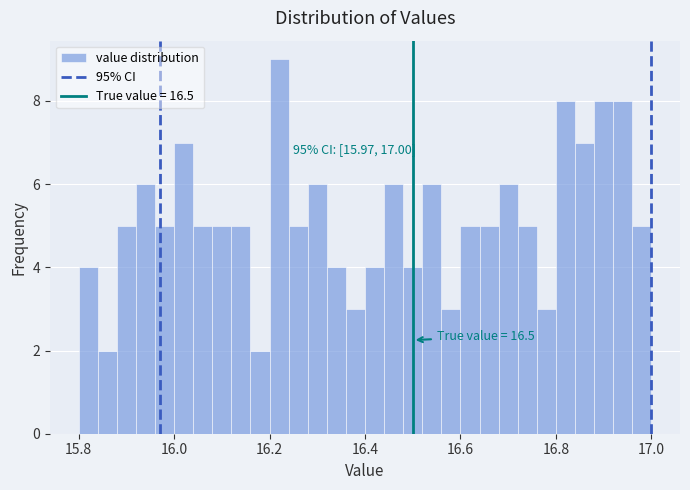

Around what value on the x-axis is the tallest bar? Give the approximate position of its centre, as read against the axis.

16.22